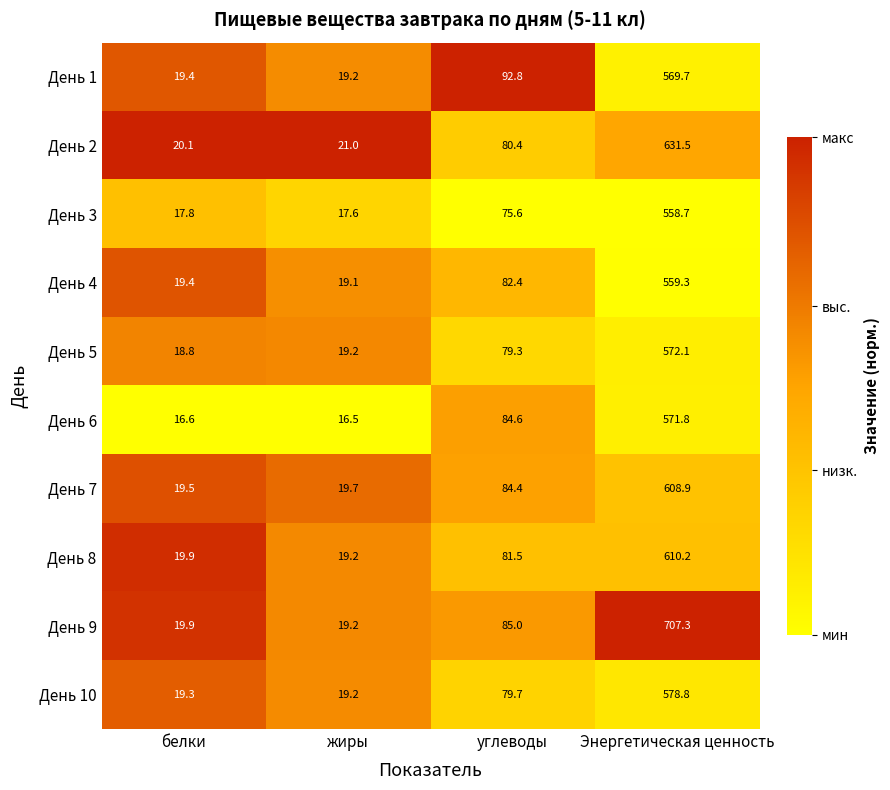

Where is День 1 nearest to the value 294?

углеводы